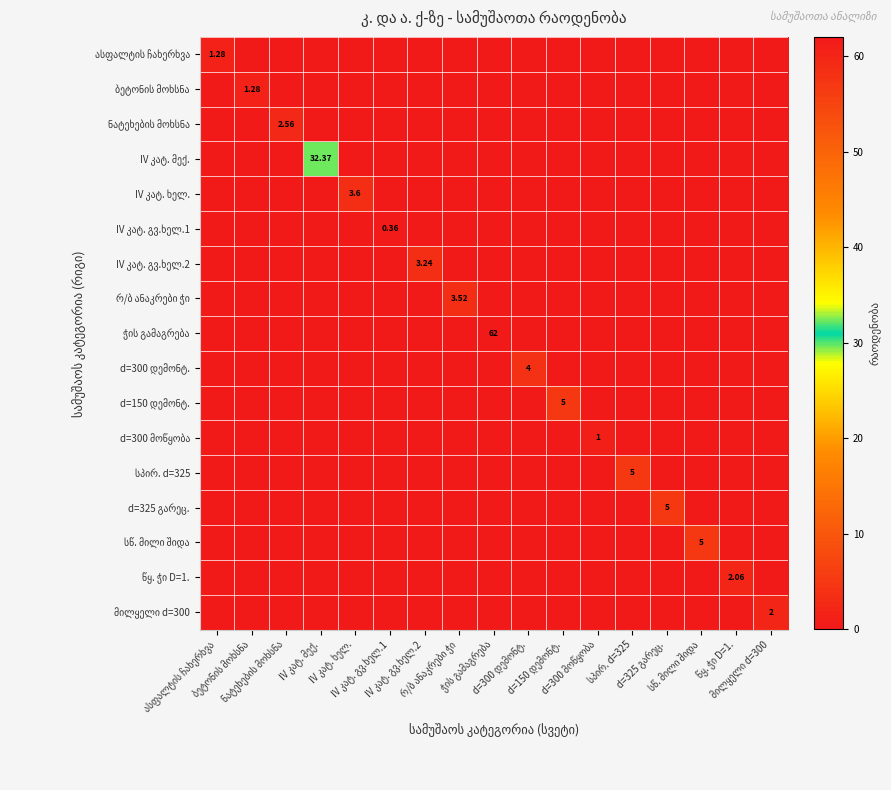

Which series has the largest total across all categories?

ჭის გამაგრება